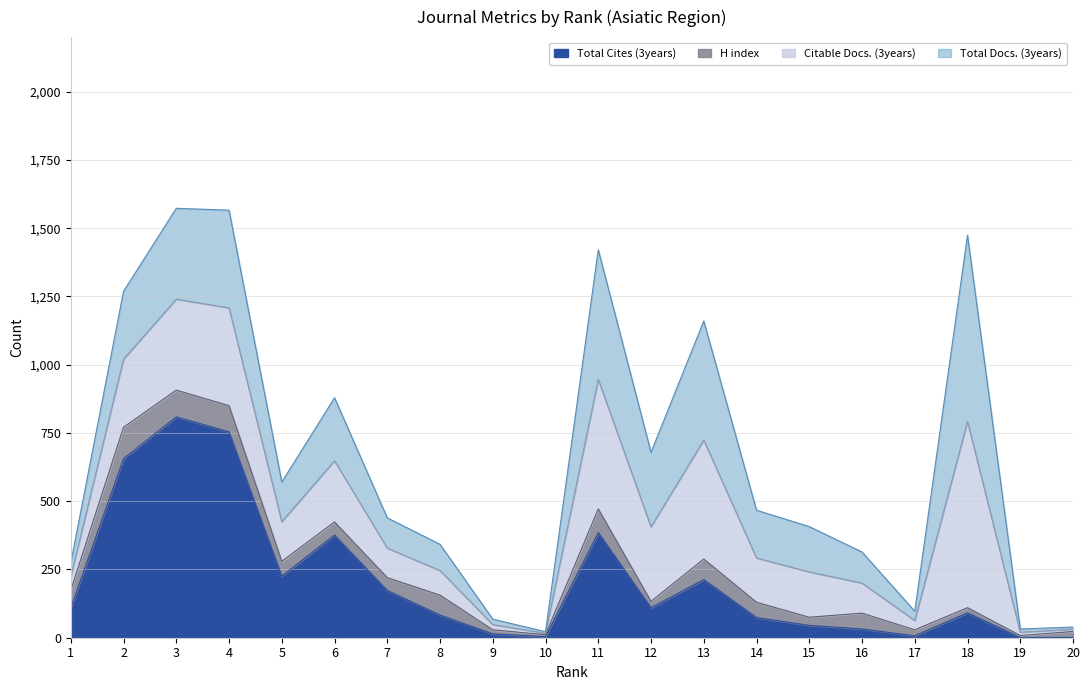

How many lines are shown in the chart?

4